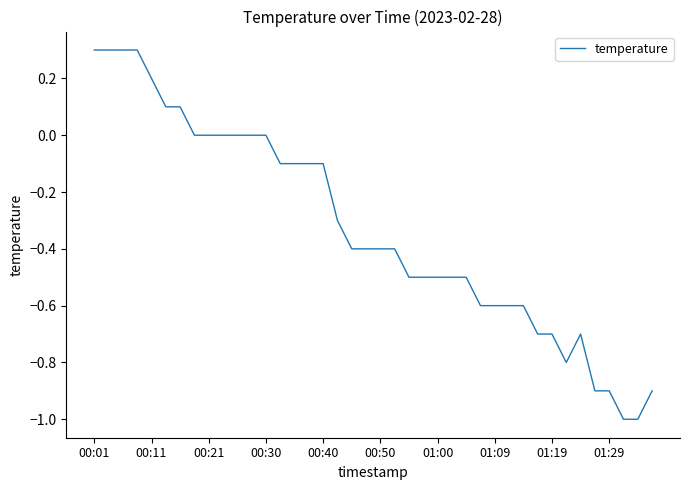

What is the maximum value shown in the chart?

0.3